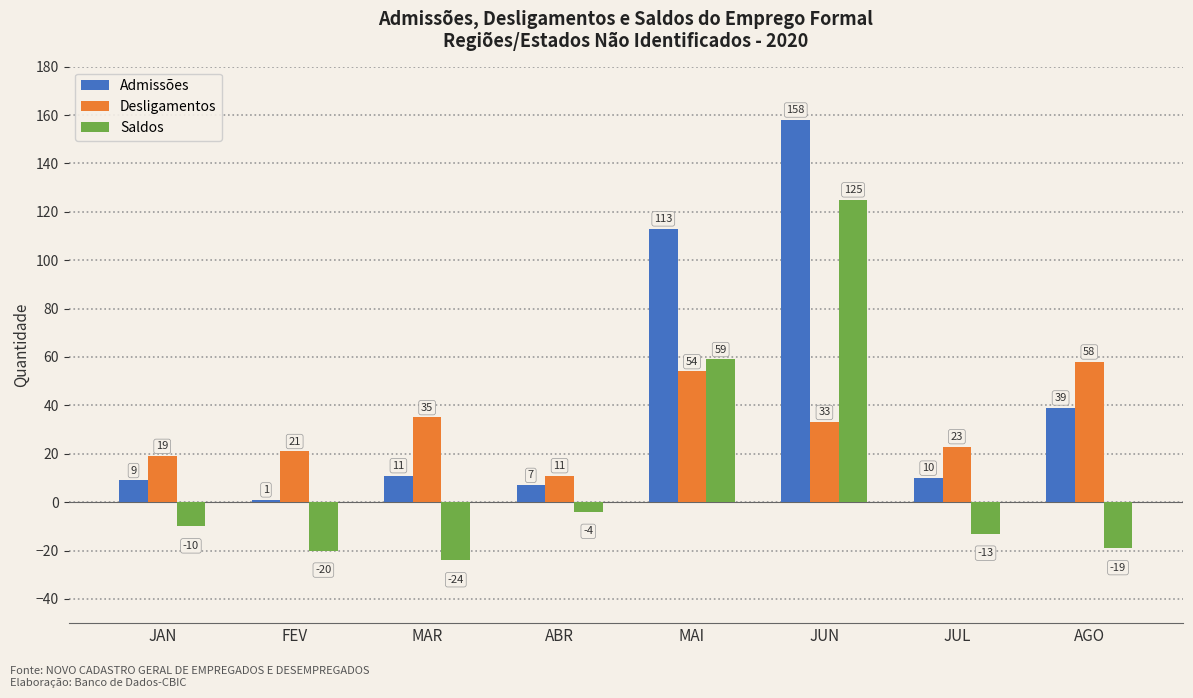

List the labels in order of Saldos value, largest first.

JUN, MAI, ABR, JAN, JUL, AGO, FEV, MAR